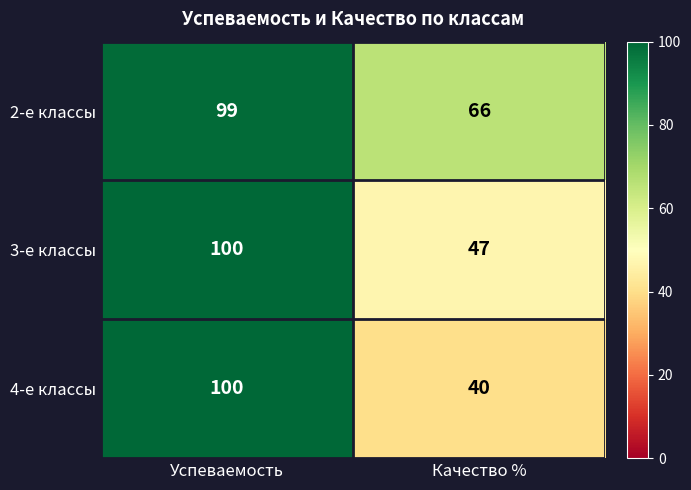

True or false: 4-е классы has a value of 100 at Успеваемость.

True